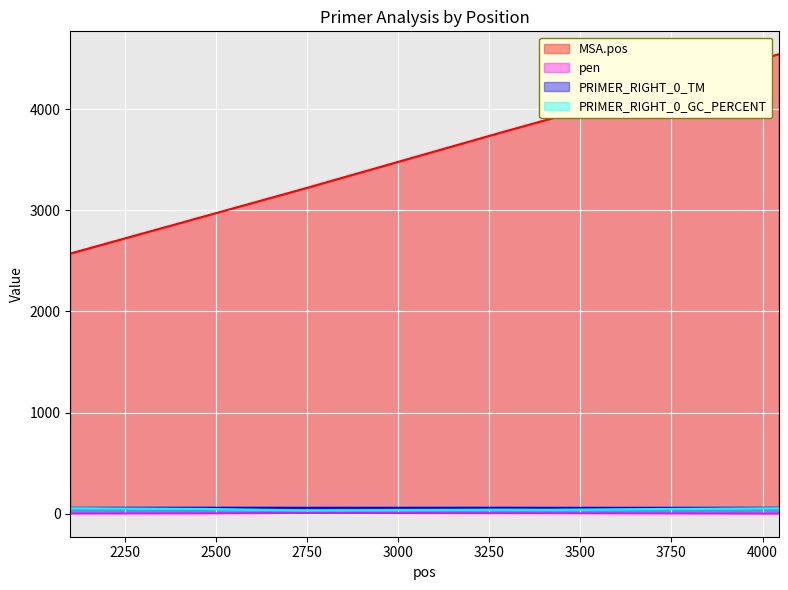

What are all the series names shown in the legend?

MSA.pos, pen, PRIMER_RIGHT_0_TM, PRIMER_RIGHT_0_GC_PERCENT